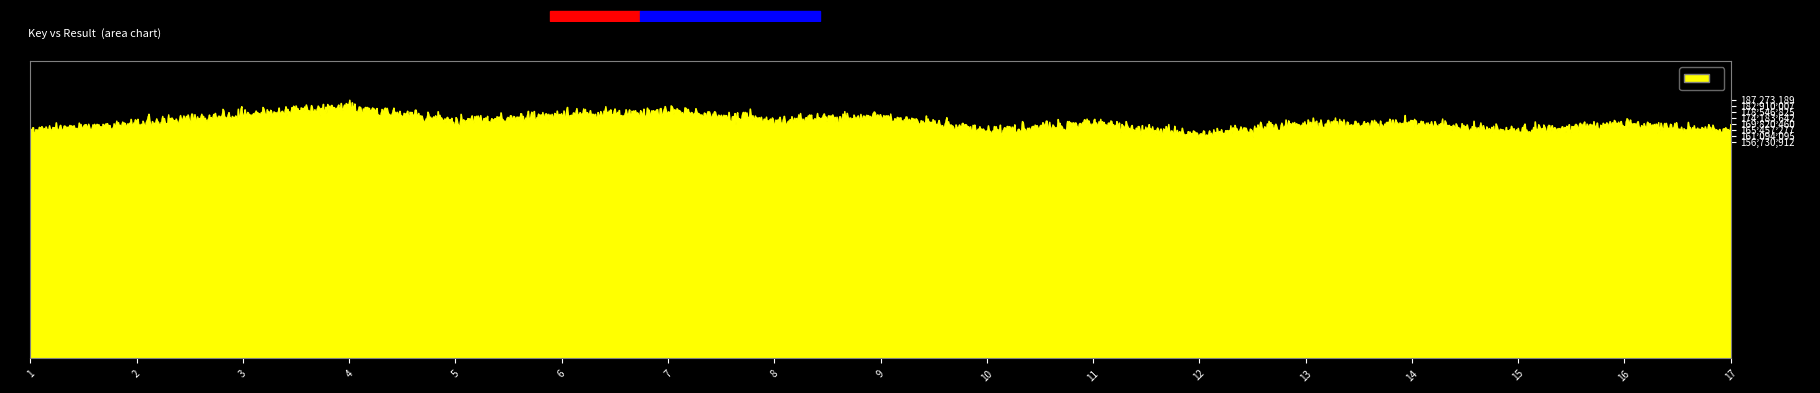

Does the chart have visible grid lines?

No